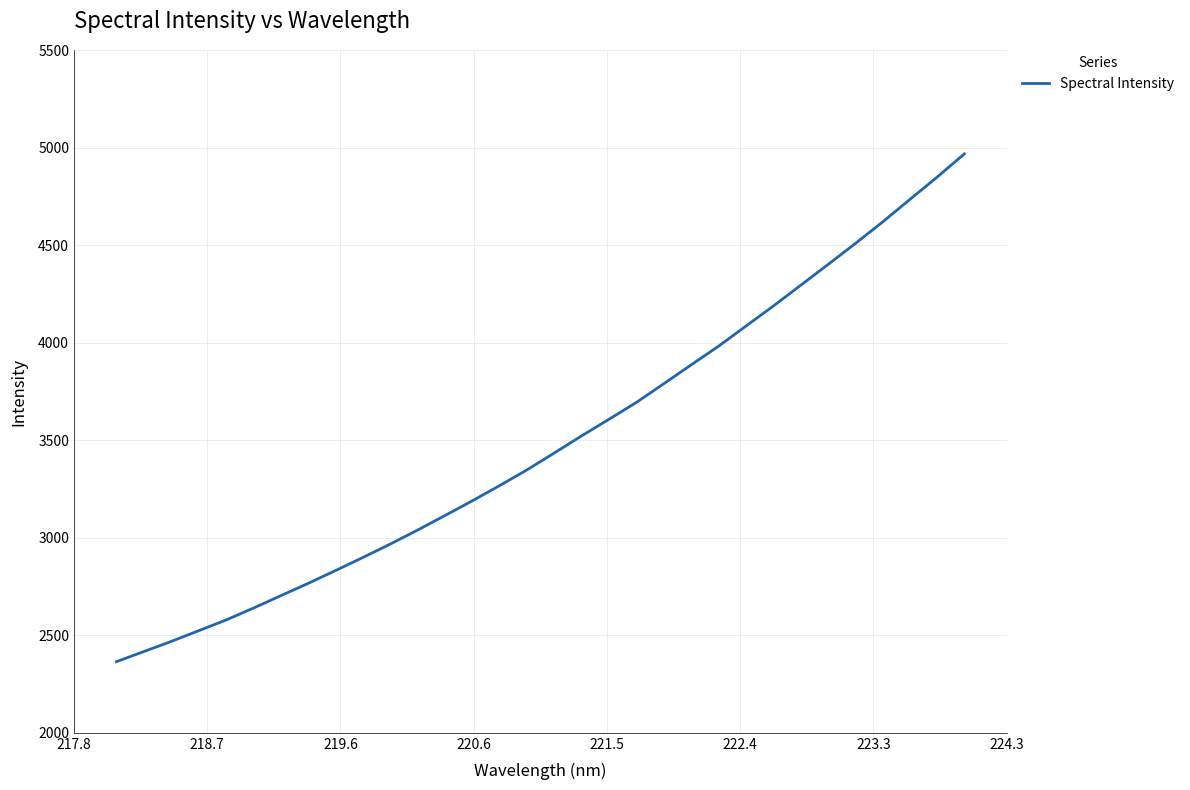

What is the average value?

3489.8